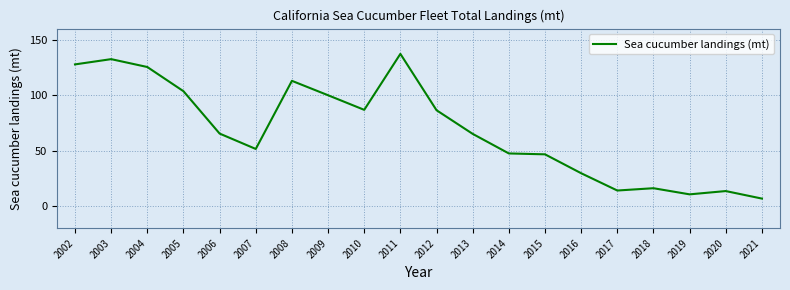

What is the difference between the maximum and minimum values?

130.5